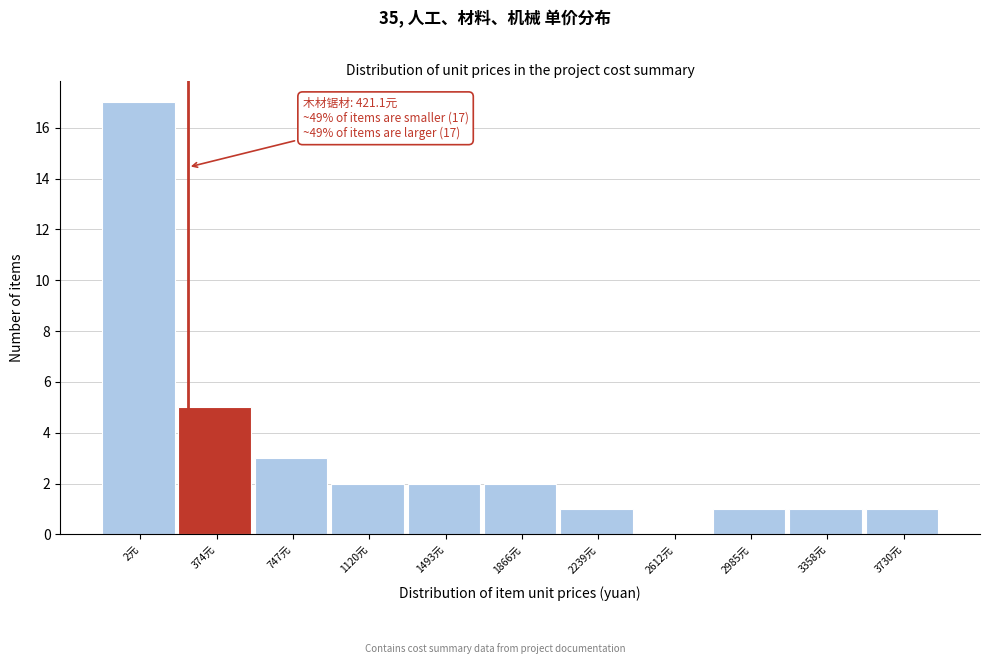

Reading left to right, list all the values displayed in this chart.

2元=17	374元=5	747元=3	1120元=2	1493元=2	1866元=2	2239元=1	2612元=0	2985元=1	3358元=1	3730元=1